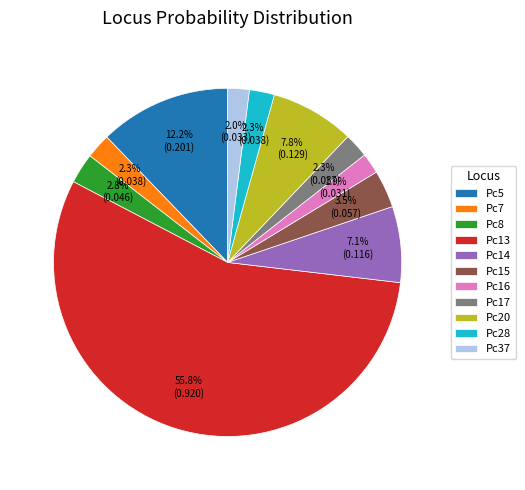

Between Pc8 and Pc15, which is larger?

Pc15